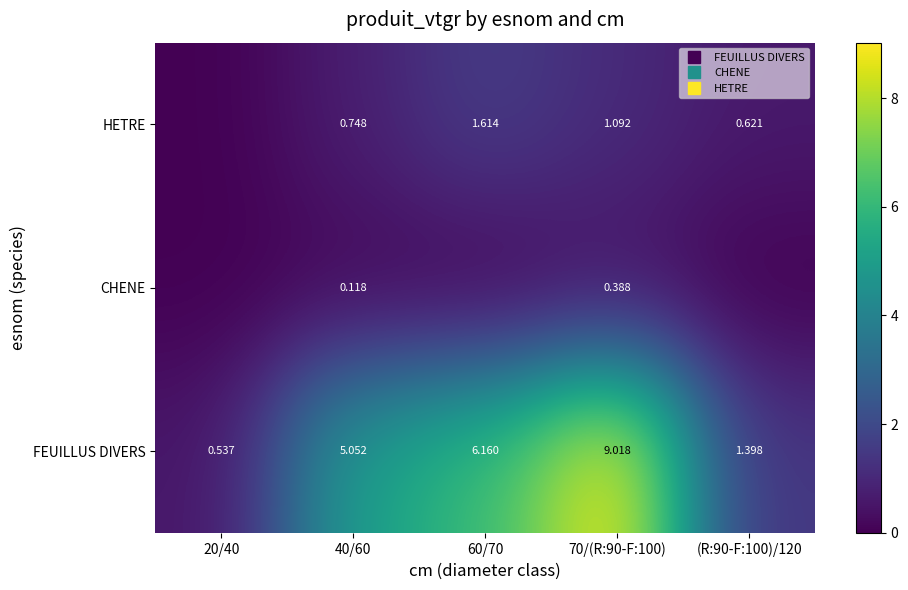

Rank the series by their average value, from lowest to highest.

CHENE, HETRE, FEUILLUS DIVERS